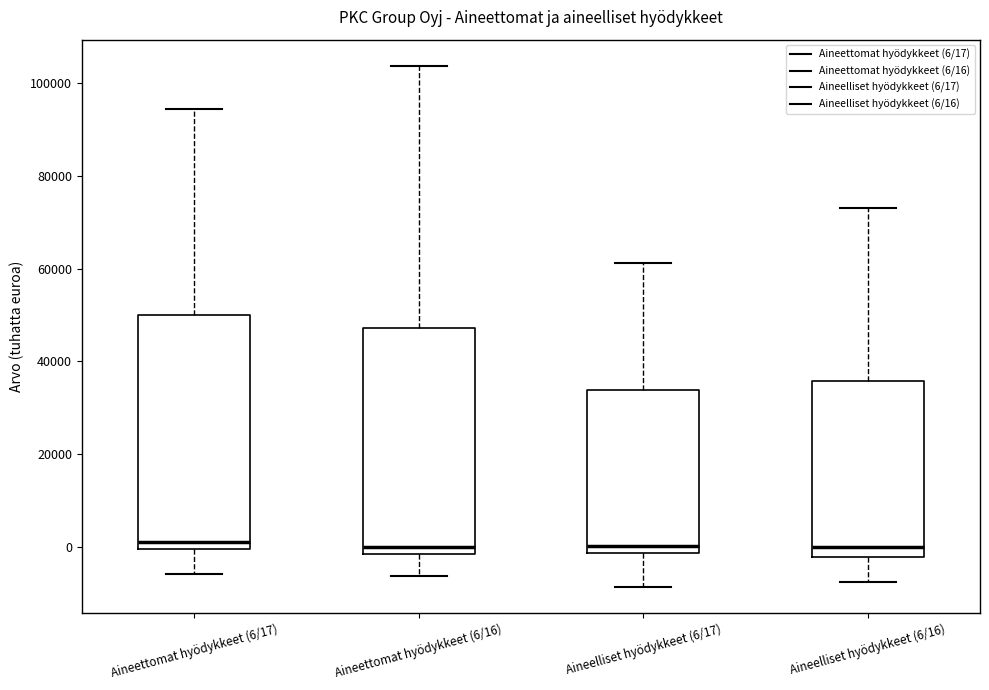

Reading left to right, read every box against the y-axis: the position of its median line, the range the box covers, and the ends of its whiskers. The values are not printed on the chart, so give them approximately, as read against the axis.

Aineettomat hyödykkeet (6/17): median 2000, box 0 to 50000, whiskers -6000 to 94000
Aineettomat hyödykkeet (6/16): median 0, box -2000 to 48000, whiskers -6000 to 104000
Aineelliset hyödykkeet (6/17): median 0, box -2000 to 34000, whiskers -8000 to 62000
Aineelliset hyödykkeet (6/16): median 0, box -2000 to 36000, whiskers -8000 to 74000